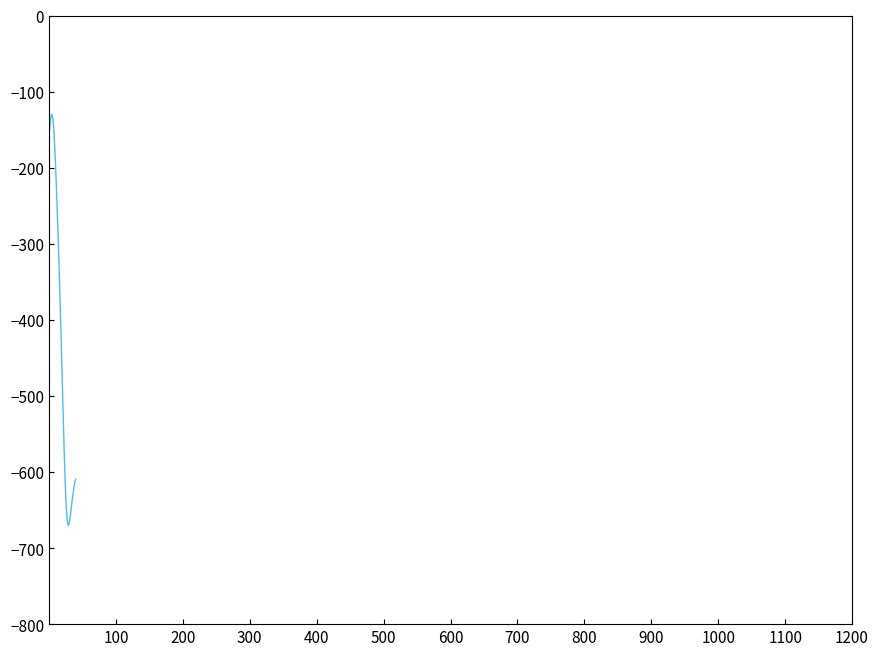

What is the difference between the maximum and minimum values?

540.0